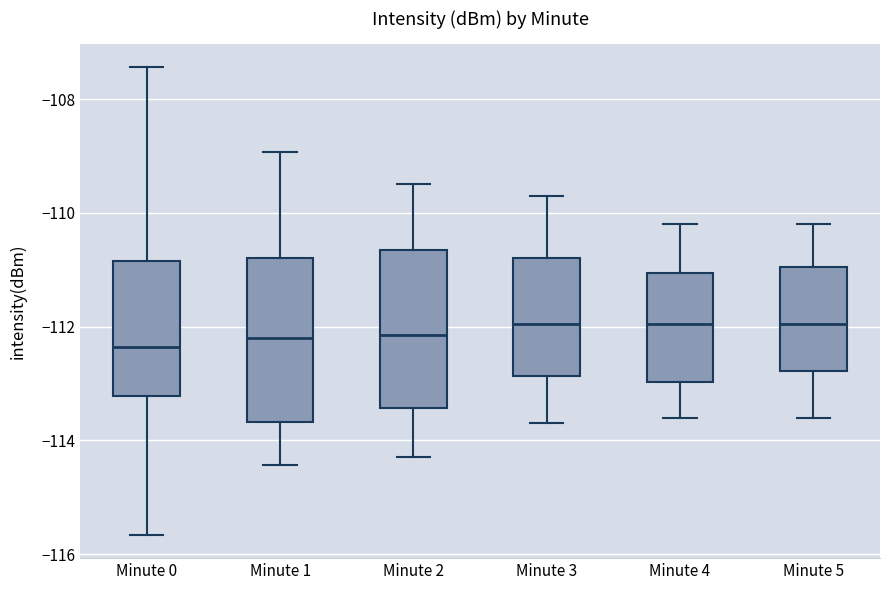

Where does the median line of the box for Minute 3 sit on the y-axis? The values are not printed on the chart, so give them approximately, as read against the axis.

-112.0